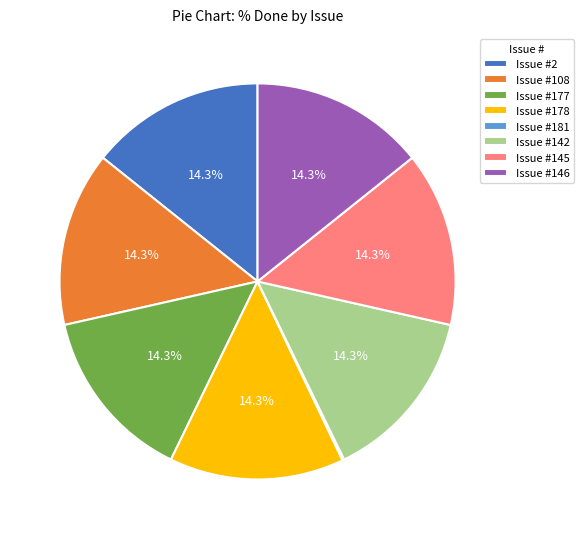

What is the ratio of the value at Issue #178 to the value at Issue #108?

1.0